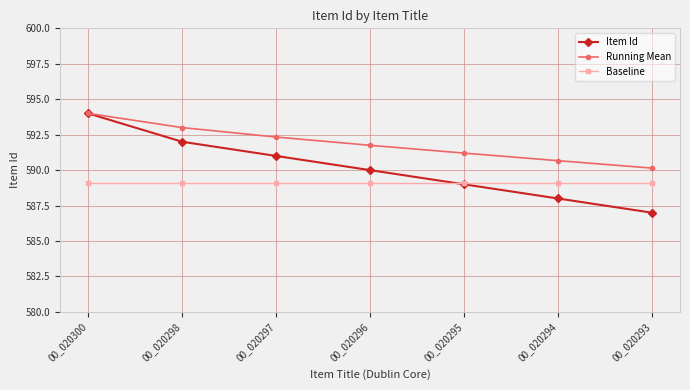

What is the value of the Item Id point at the 5th from the left?

589.0